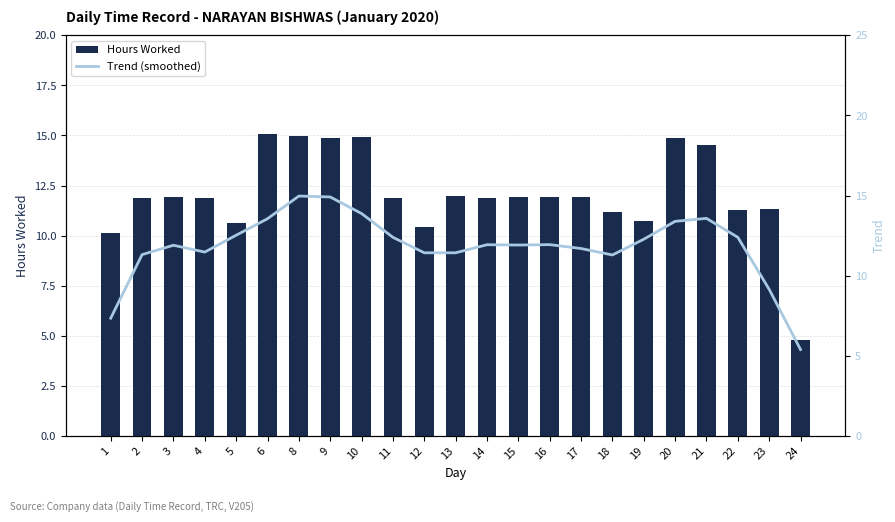

What is the total value across all series at 24?

10.2